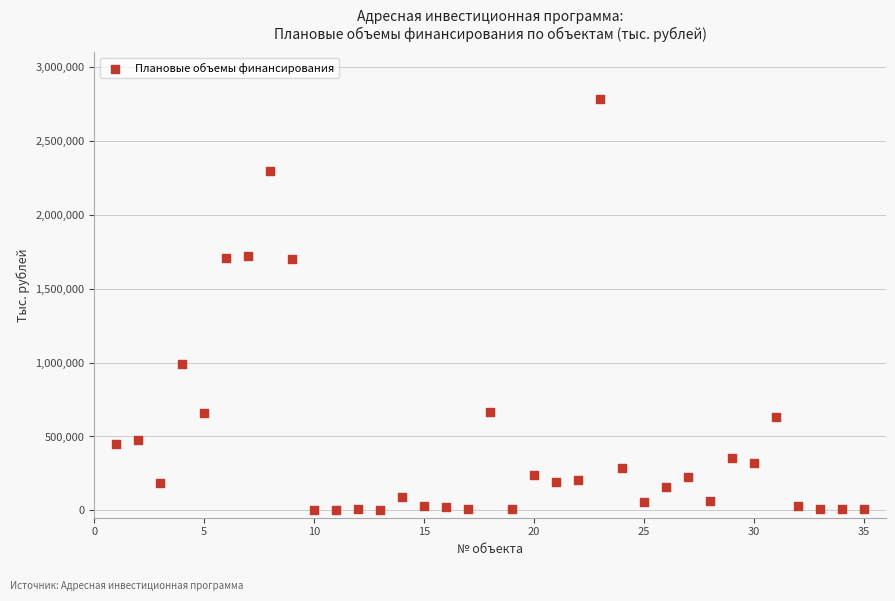

What is the range of X values (max minus min)?

34.0